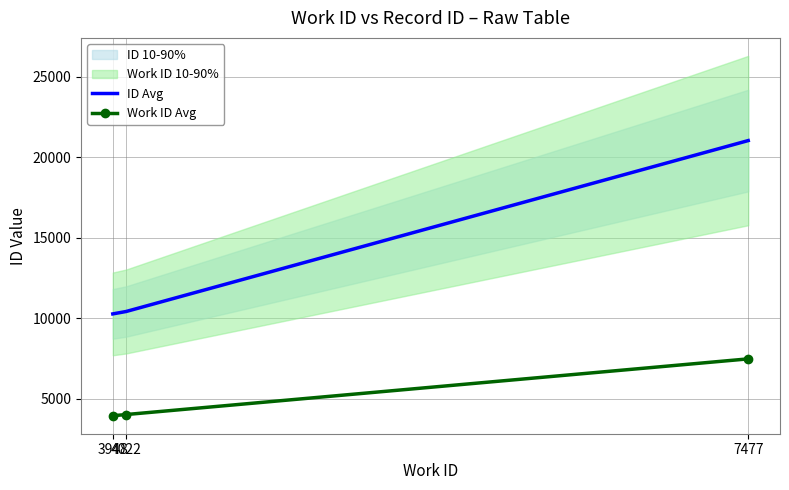

Is this an area chart (filled region under the line)?

No